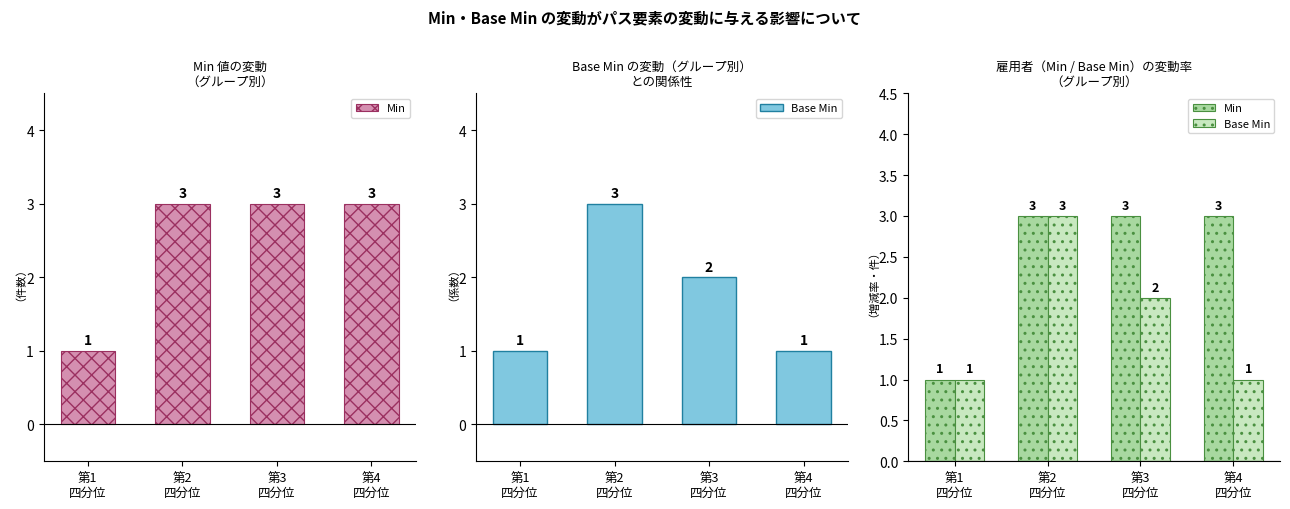

What is the difference between the highest and lowest values at 第3
四分位?

1